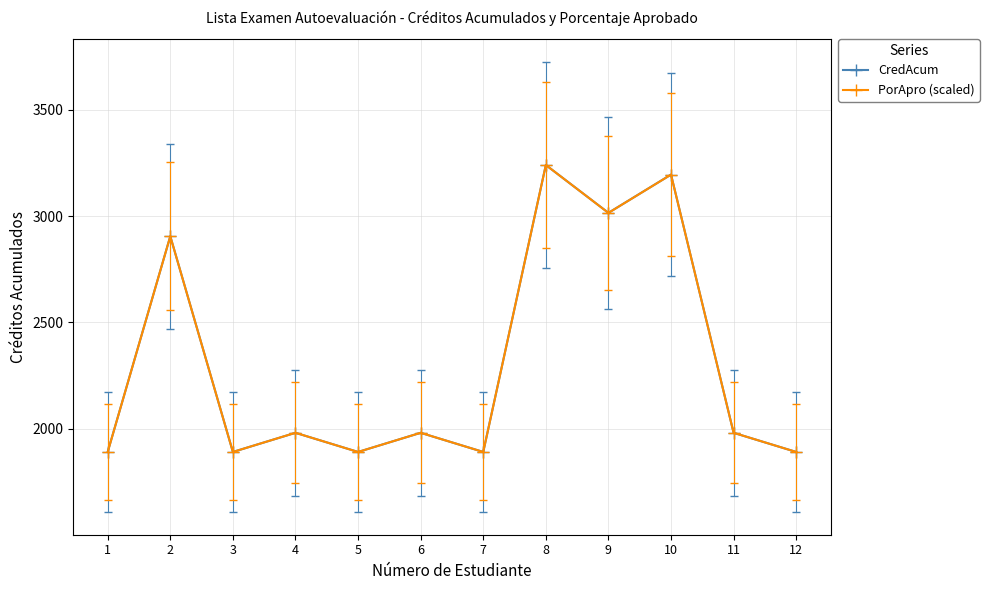

How many lines are shown in the chart?

2